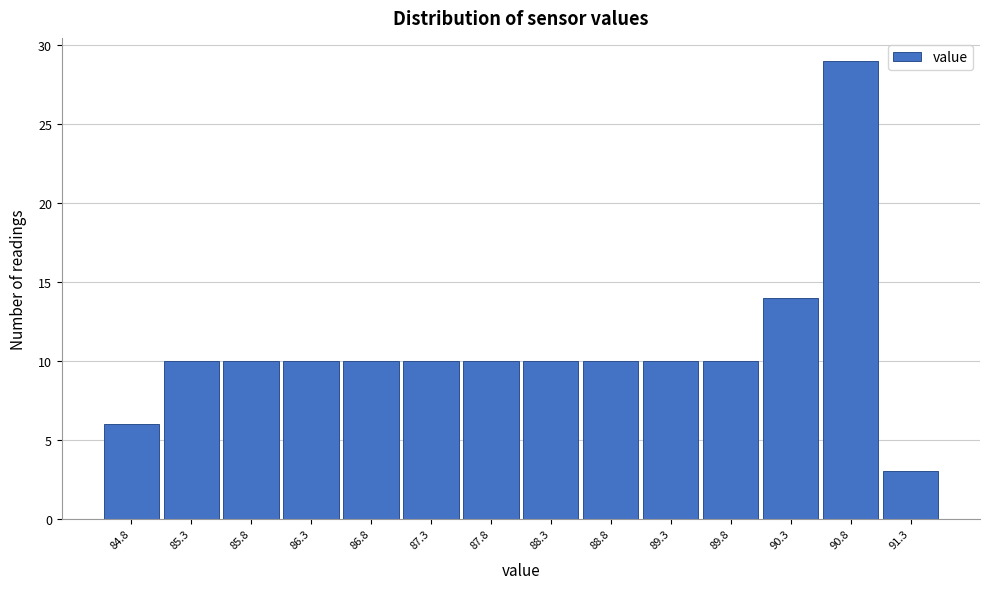

Reading left to right, transcribe this chart: for each bar, give the range it covers on the x-axis and its height. The values are not printed on the chart, so give them approximately, as read against the axis.

84.55 to 85.05: 6
85.05 to 85.55: 10
85.55 to 86.05: 10
86.05 to 86.55: 10
86.55 to 87.05: 10
87.05 to 87.55: 10
87.55 to 88.05: 10
88.05 to 88.55: 10
88.55 to 89.05: 10
89.05 to 89.55: 10
89.55 to 90.05: 10
90.05 to 90.55: 14
90.55 to 91.05: 29
91.05 to 91.55: 3